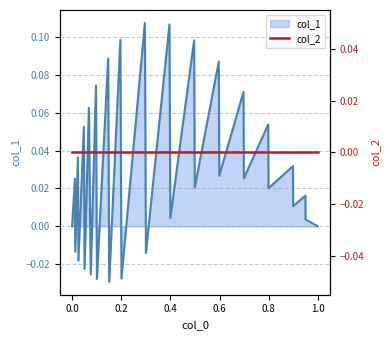

What is the label of the 25th point from the right?

0.06849